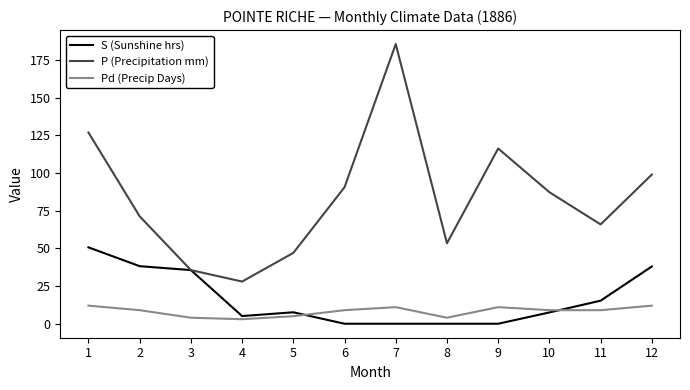

In P (Precipitation mm), how many points are higher than both neighbors (excluding endpoints)?

2